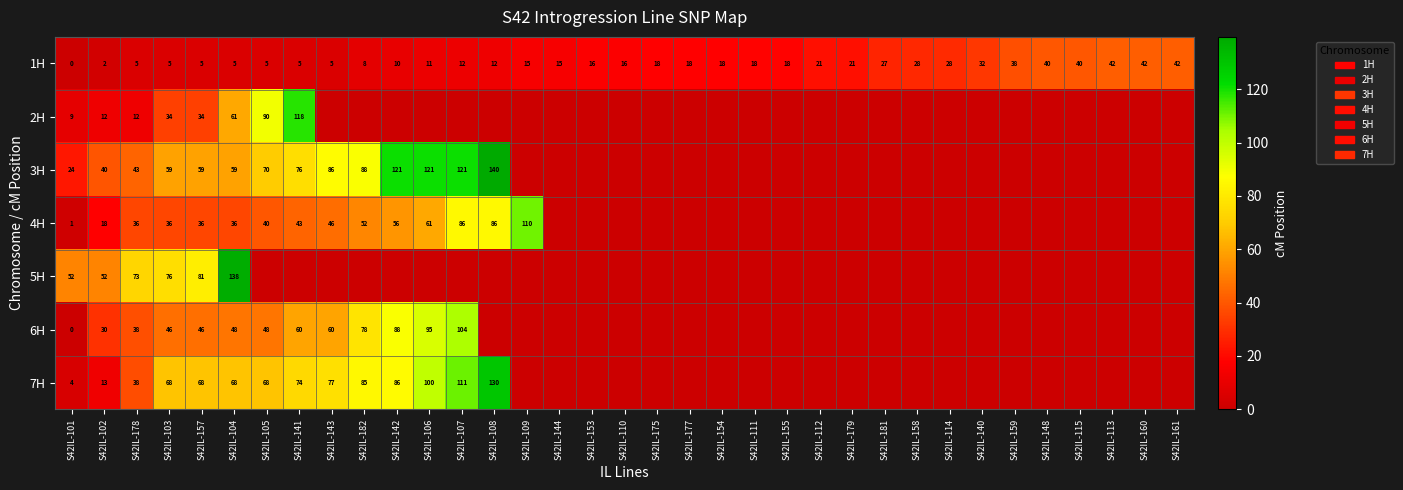

What is the sum of all 1H values?

643